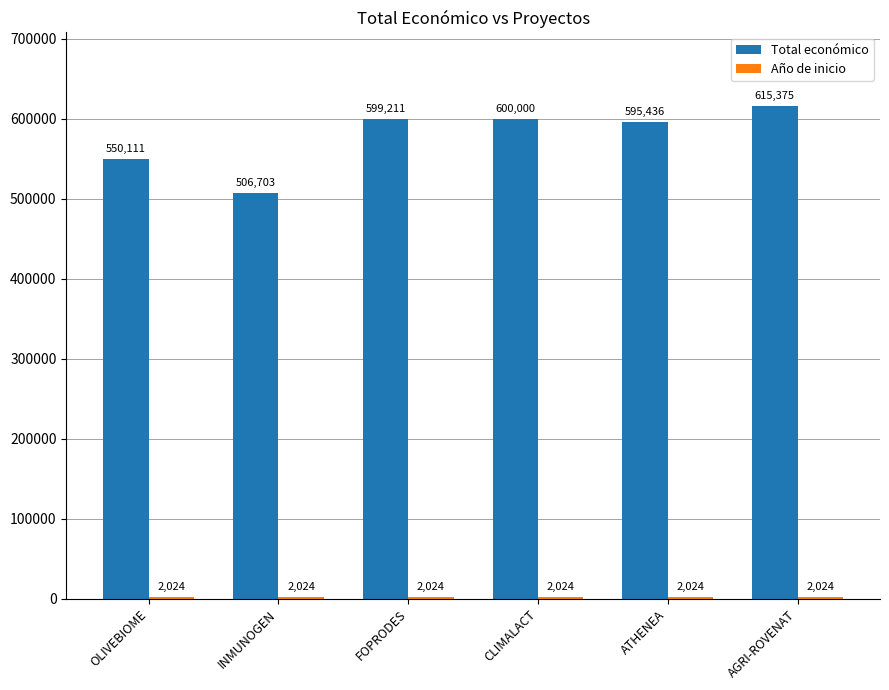

Count the number of data series in this chart.

2